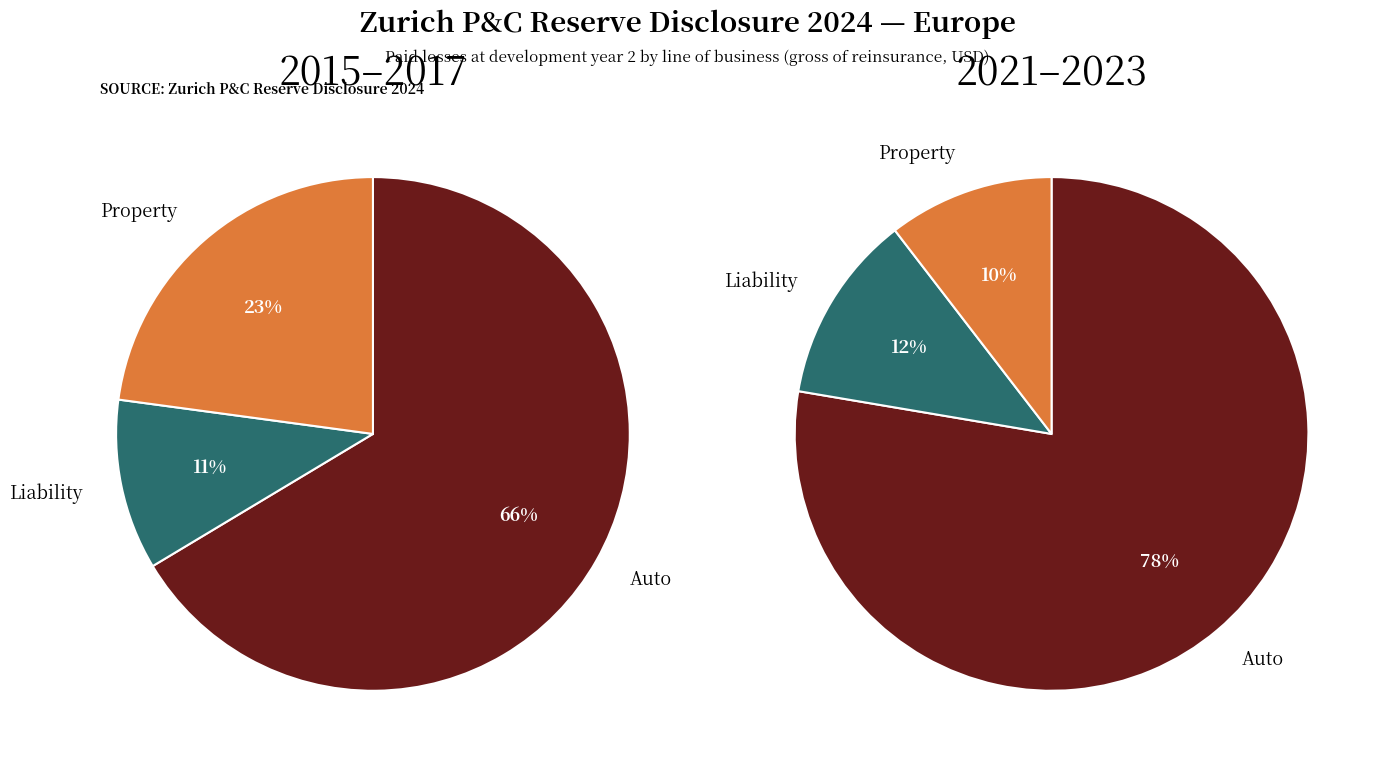

Which series has the largest range (max minus min)?

Property